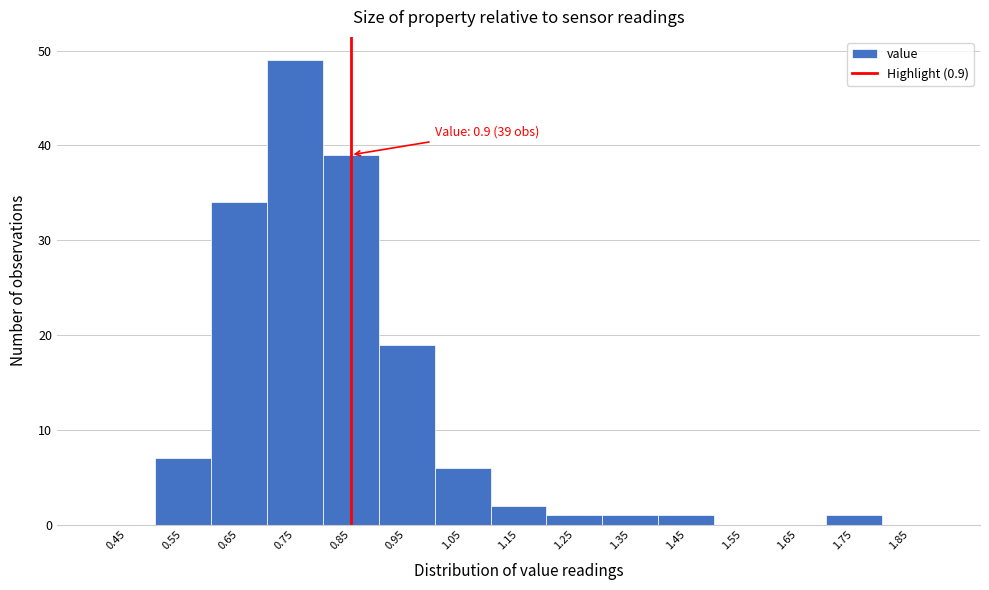

Reading left to right, what are all the values shown in this chart?

0.45=0	0.55=7	0.65=34	0.75=49	0.85=39	0.95=19	1.05=6	1.15=2	1.25=1	1.35=1	1.45=1	1.55=0	1.65=0	1.75=1	1.85=0